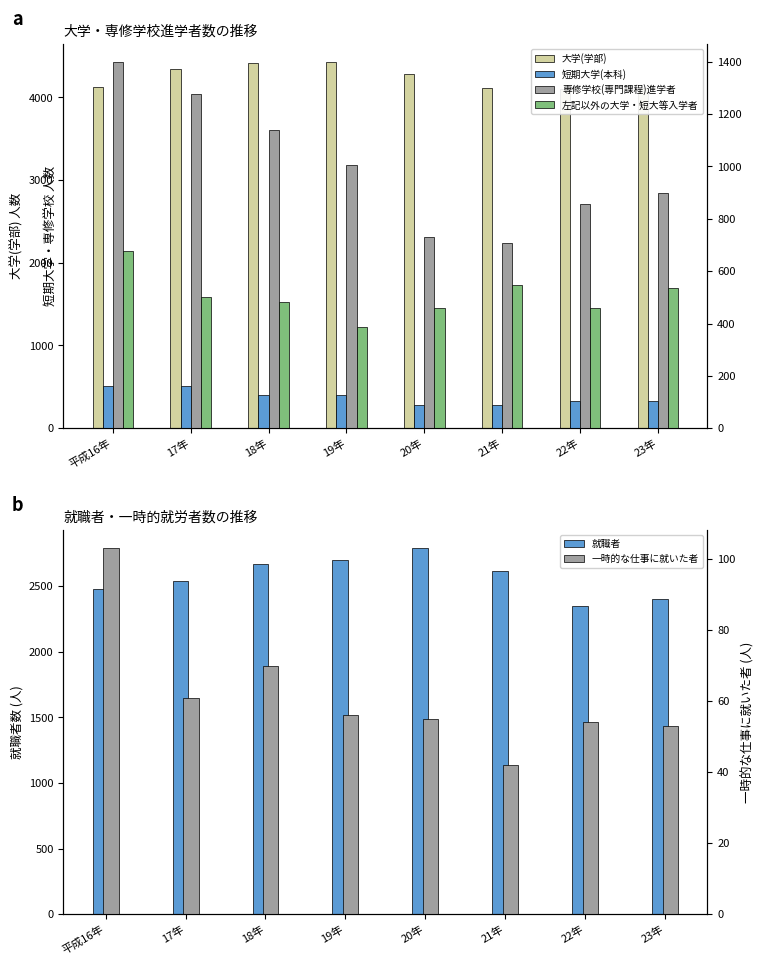

Which category has the highest value in the 就職者 series?

20年